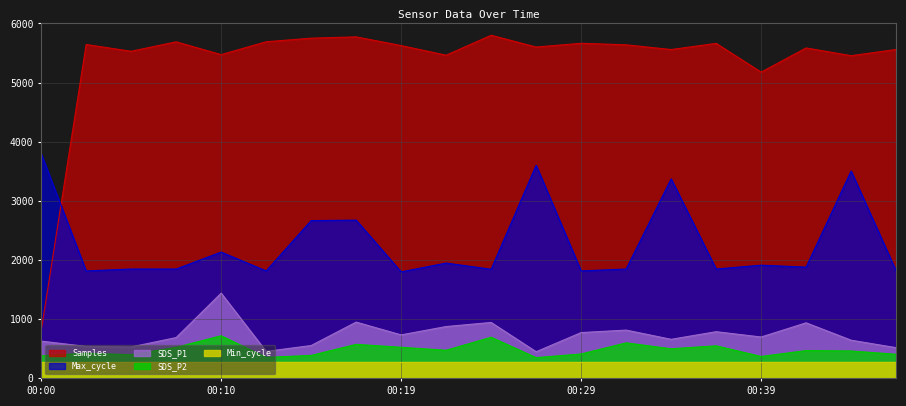

What is the value of the SDS_P2 point at the 16th from the left?

550.0